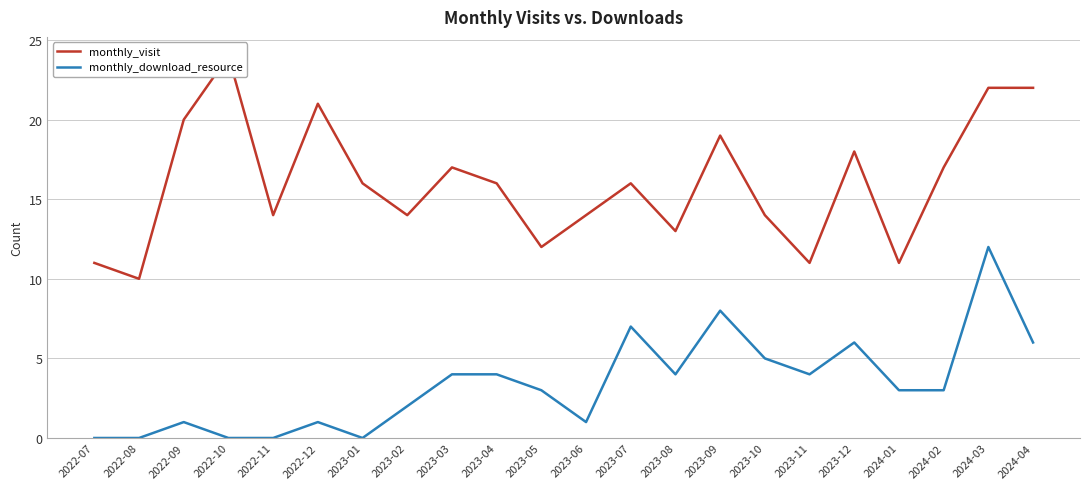

What is the lowest value of the monthly_visit series?

10